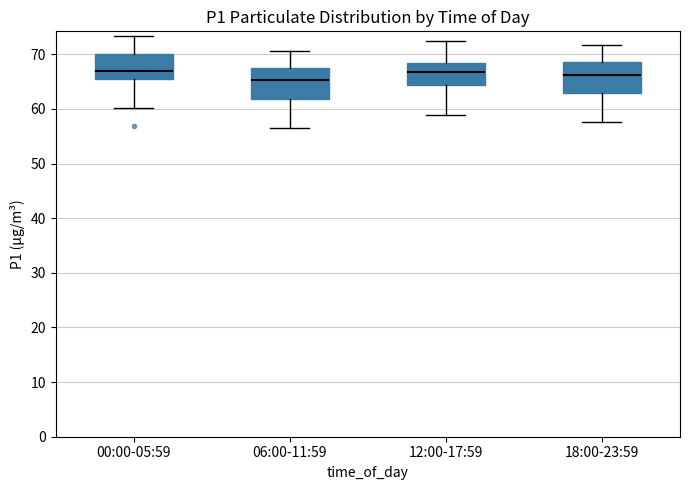

Where is the lower edge of the box for 00:00-05:59 on the y-axis? The values are not printed on the chart, so give them approximately, as read against the axis.

65